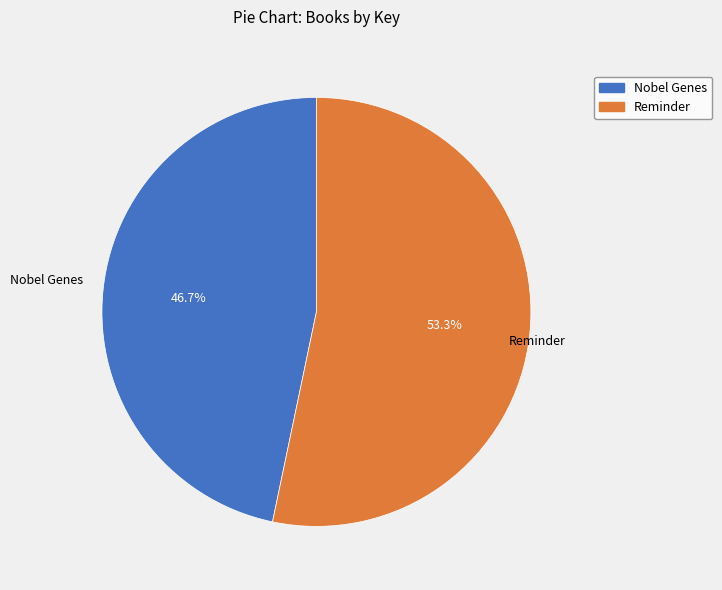

How many slices are in this pie chart?

2